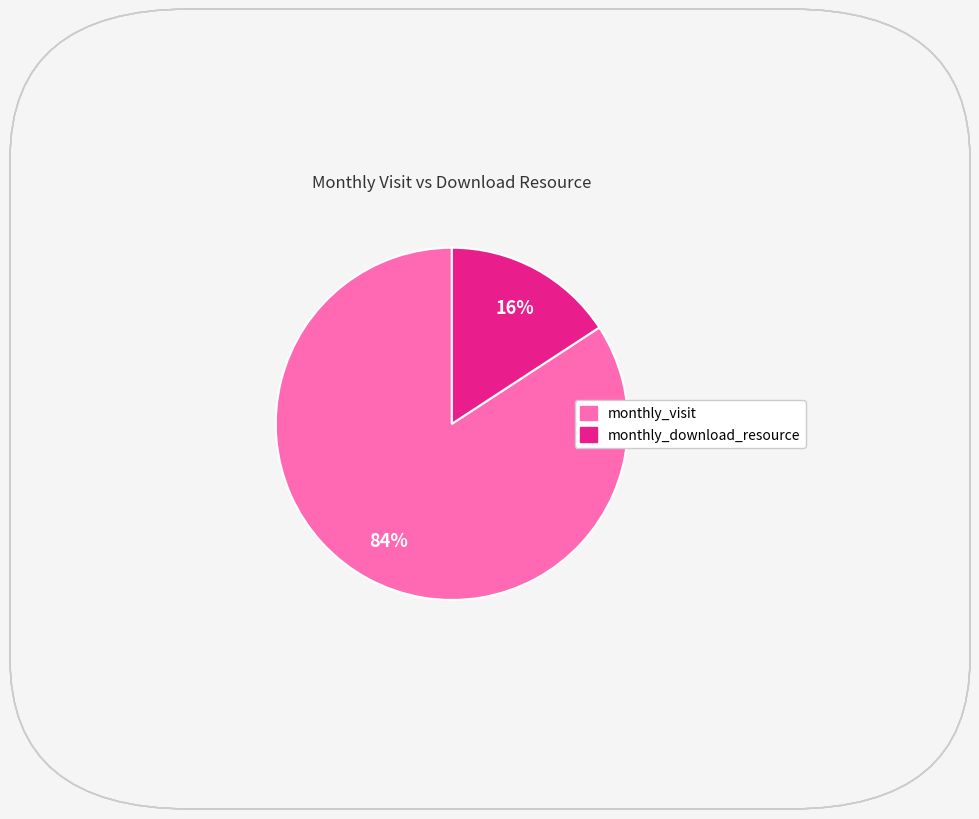

Do monthly_visit and monthly_download_resource together represent more than half of the pie?

Yes